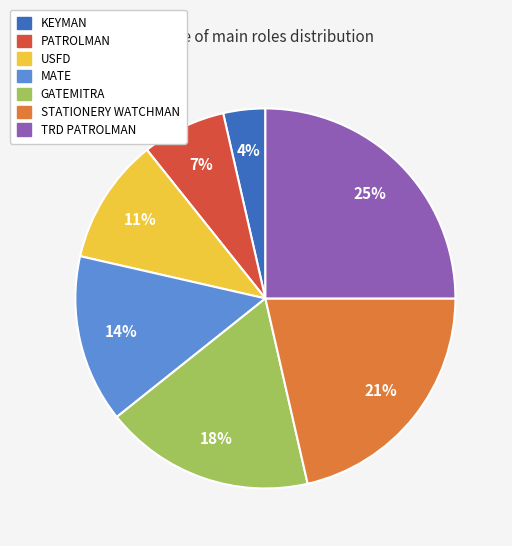

Between MATE and KEYMAN, which is larger?

MATE